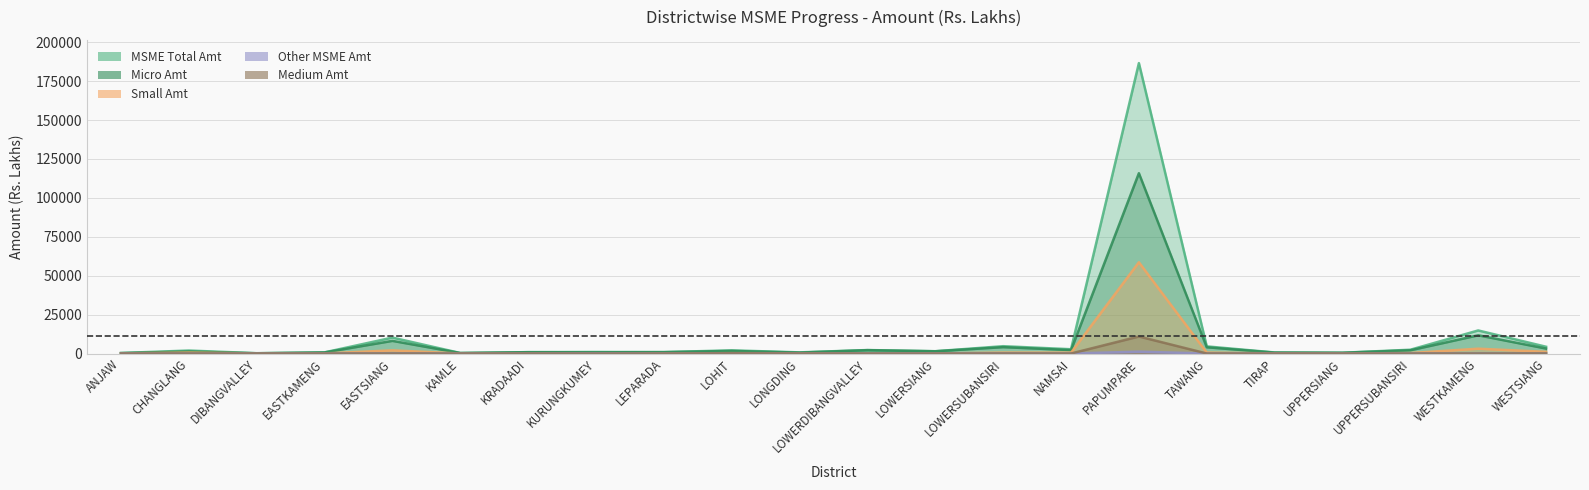

Reading right to left, list all the values displayed in this chart.

MSME Total Amt: WESTSIANG=4342.7	WESTKAMENG=14819.2	UPPERSUBANSIRI=2422.6	UPPERSIANG=483.3	TIRAP=658.7	TAWANG=4576.9	PAPUMPARE=186602.1	NAMSAI=2741.4	LOWERSUBANSIRI=4700.2	LOWERSIANG=1467.0	LOWERDIBANGVALLEY=2221.7	LONGDING=728.3	LOHIT=2024.6	LEPARADA=900.6	KURUNGKUMEY=987.8	KRADAADI=872.5	KAMLE=318.6	EASTSIANG=10237.0	EASTKAMENG=731.8	DIBANGVALLEY=193.9	CHANGLANG=1904.2	ANJAW=321.8
Micro Amt: WESTSIANG=3184.0	WESTKAMENG=11705.0	UPPERSUBANSIRI=2067.2	UPPERSIANG=483.3	TIRAP=583.4	TAWANG=3993.8	PAPUMPARE=115859.9	NAMSAI=2201.8	LOWERSUBANSIRI=4085.7	LOWERSIANG=1430.6	LOWERDIBANGVALLEY=2145.6	LONGDING=582.7	LOHIT=1662.1	LEPARADA=877.6	KURUNGKUMEY=763.9	KRADAADI=841.9	KAMLE=318.6	EASTSIANG=8127.8	EASTKAMENG=685.8	DIBANGVALLEY=142.5	CHANGLANG=1296.5	ANJAW=258.4
Small Amt: WESTSIANG=1088.4	WESTKAMENG=3095.7	UPPERSUBANSIRI=303.2	UPPERSIANG=0.0	TIRAP=75.3	TAWANG=582.9	PAPUMPARE=58630.5	NAMSAI=539.0	LOWERSUBANSIRI=578.2	LOWERSIANG=36.2	LOWERDIBANGVALLEY=73.0	LONGDING=119.1	LOHIT=234.7	LEPARADA=23.0	KURUNGKUMEY=70.0	KRADAADI=30.6	KAMLE=0.0	EASTSIANG=2035.6	EASTKAMENG=40.1	DIBANGVALLEY=51.5	CHANGLANG=607.7	ANJAW=63.4
Medium Amt: WESTSIANG=42.3	WESTKAMENG=7.1	UPPERSUBANSIRI=0.0	UPPERSIANG=0.0	TIRAP=0.0	TAWANG=0.0	PAPUMPARE=10934.2	NAMSAI=0.0	LOWERSUBANSIRI=11.6	LOWERSIANG=0.0	LOWERDIBANGVALLEY=0.0	LONGDING=26.4	LOHIT=123.4	LEPARADA=0.0	KURUNGKUMEY=0.0	KRADAADI=0.0	KAMLE=0.0	EASTSIANG=0.0	EASTKAMENG=0.0	DIBANGVALLEY=0.0	CHANGLANG=0.0	ANJAW=0.0
Other MSME Amt: WESTSIANG=27.9	WESTKAMENG=11.4	UPPERSUBANSIRI=52.2	UPPERSIANG=0.0	TIRAP=0.0	TAWANG=0.1	PAPUMPARE=1177.6	NAMSAI=0.7	LOWERSUBANSIRI=24.7	LOWERSIANG=0.2	LOWERDIBANGVALLEY=3.1	LONGDING=0.0	LOHIT=4.3	LEPARADA=0.0	KURUNGKUMEY=153.9	KRADAADI=0.0	KAMLE=0.0	EASTSIANG=73.5	EASTKAMENG=5.9	DIBANGVALLEY=0.0	CHANGLANG=5.9	ANJAW=0.0